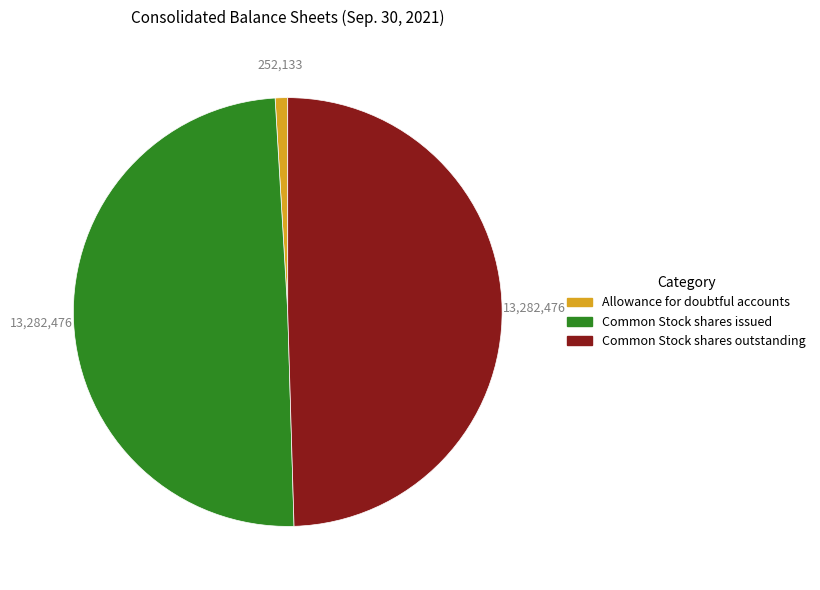

Does any single category account for the majority?

No